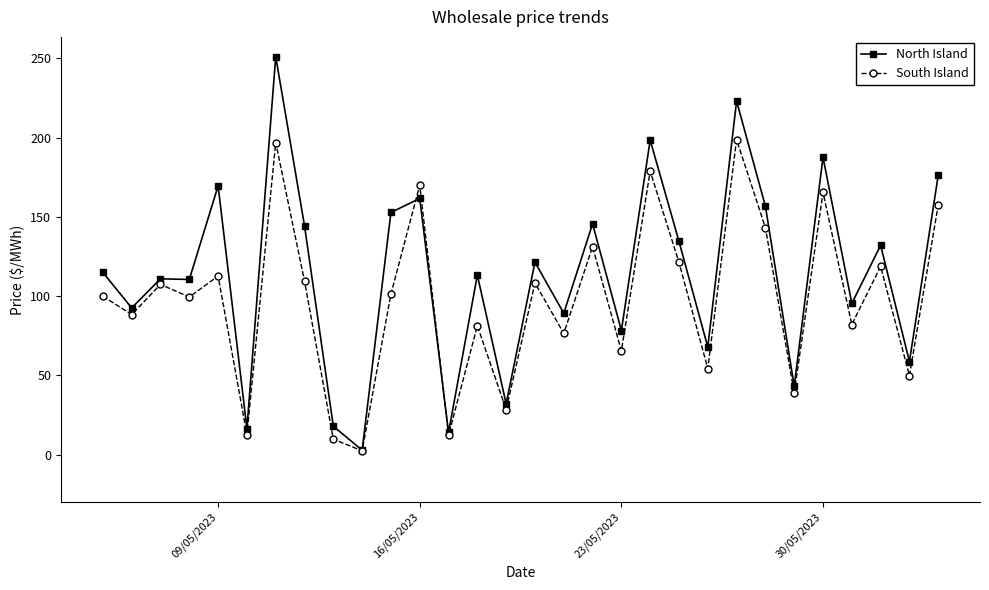

List the series in order of their overall mean, highest first.

North Island, South Island